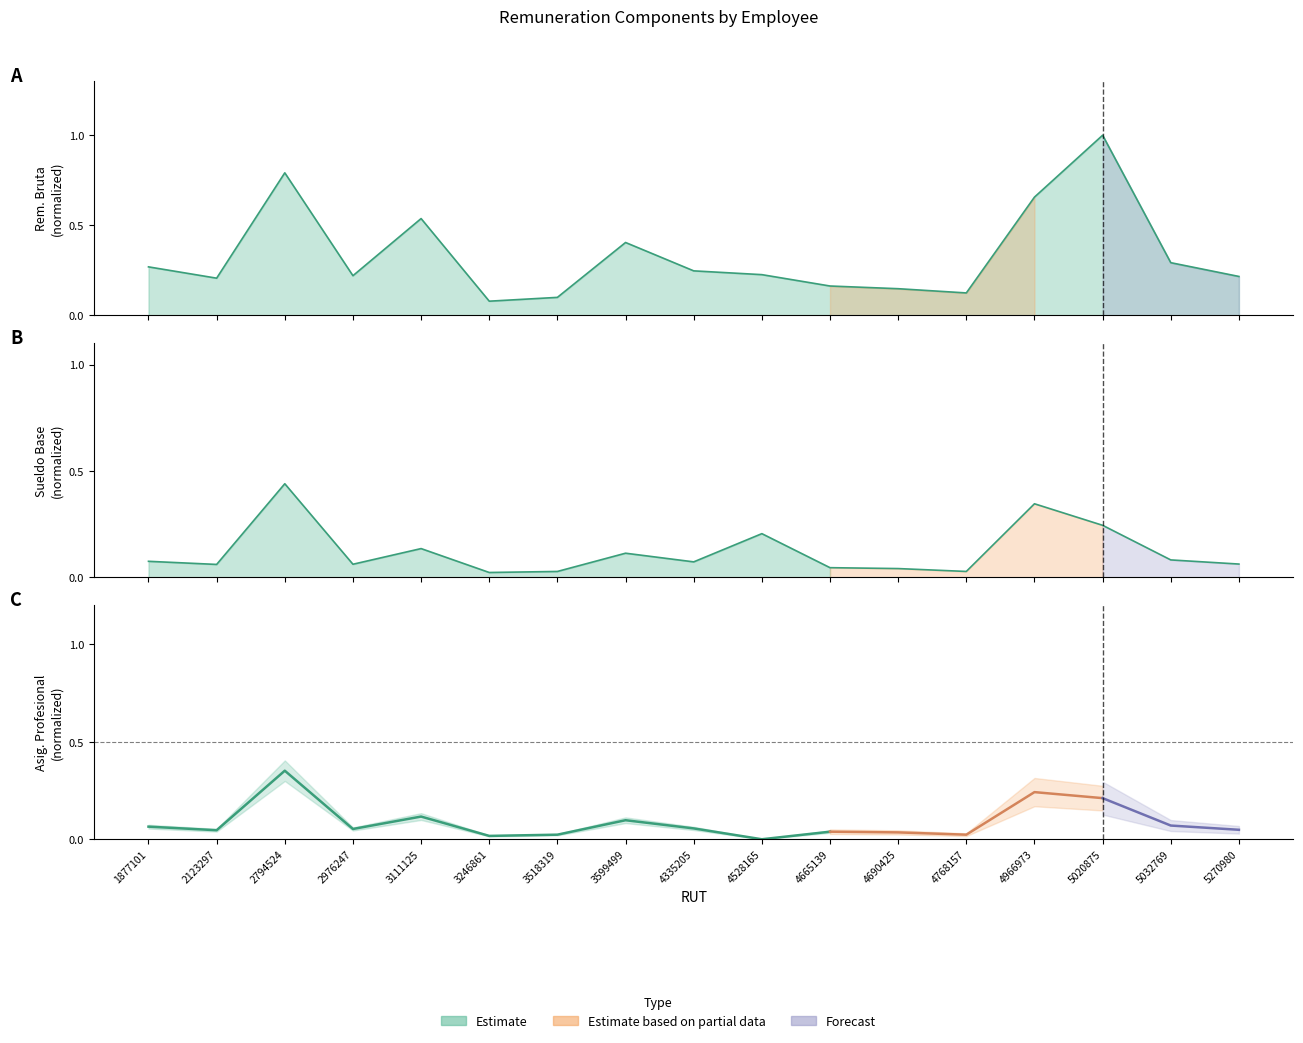

The value at 2794524 is 0.4. True or false?

True